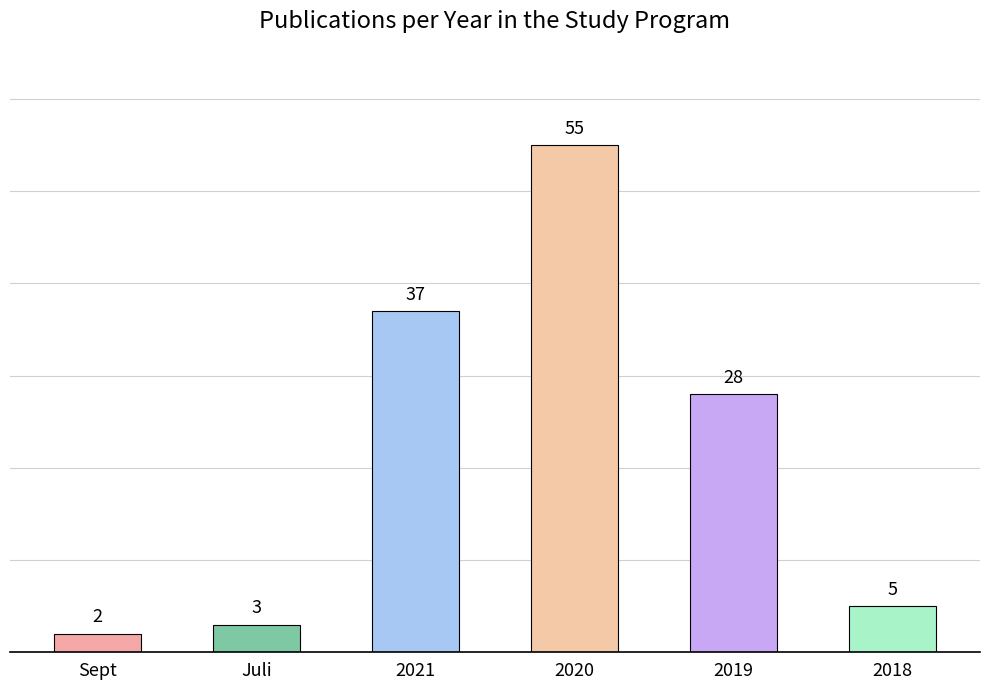

What is the label of the 6th bar from the left?

2018